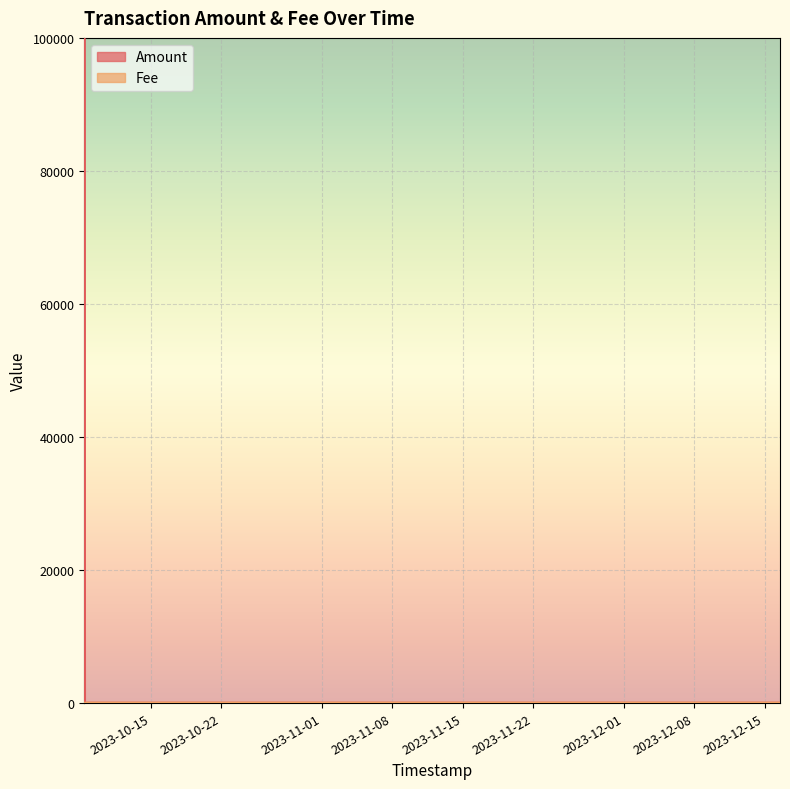

True or false: Amount has a value of 42558.8 at 2023-10-08 09:14:00.

False